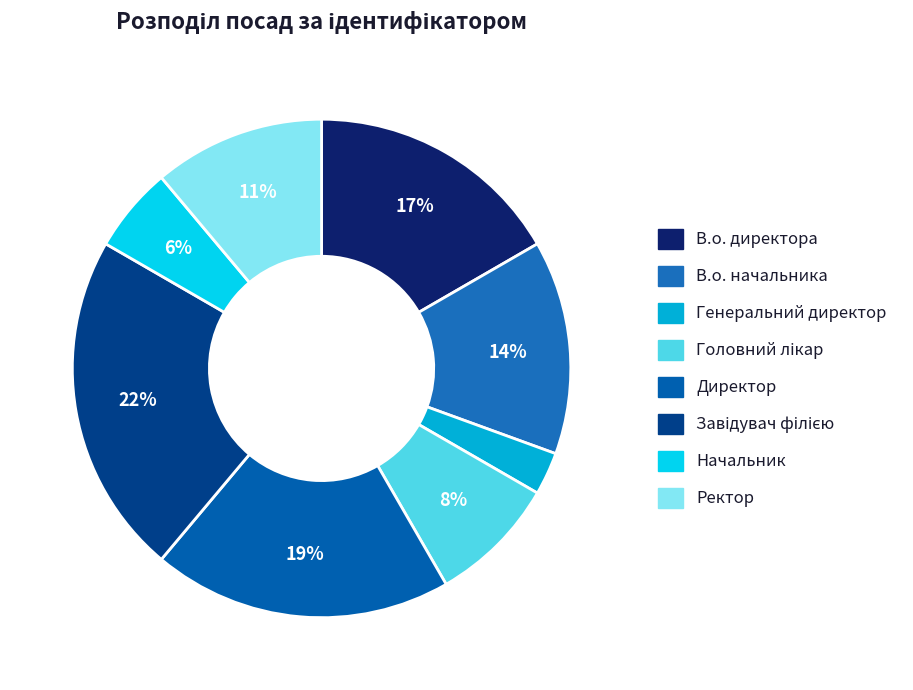

Combined, do В.о. директора and Головний лікар account for over 50%?

No